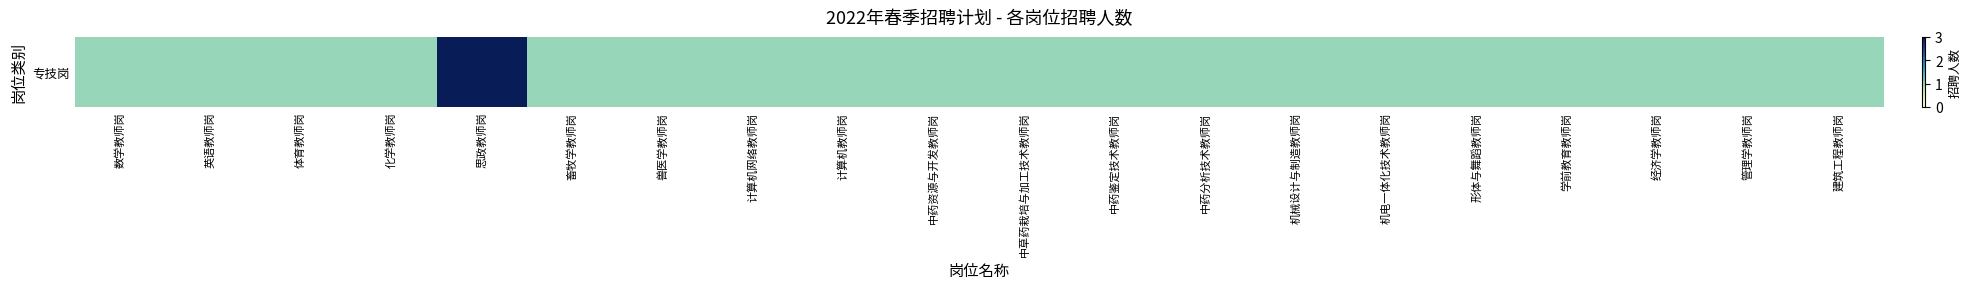

Which has a higher value, 学前教育教师岗 or 计算机网络教师岗?

学前教育教师岗